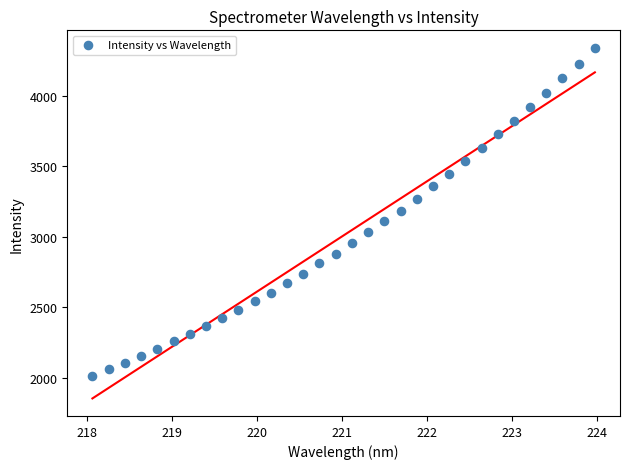

What is the range of X values (max minus min)?

5.9